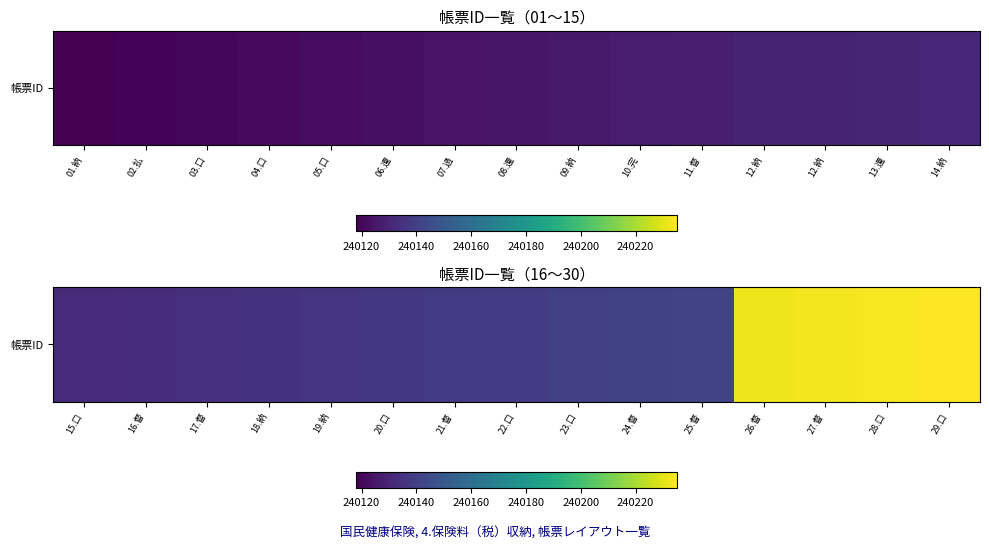

What is the greatest value displayed?

240235